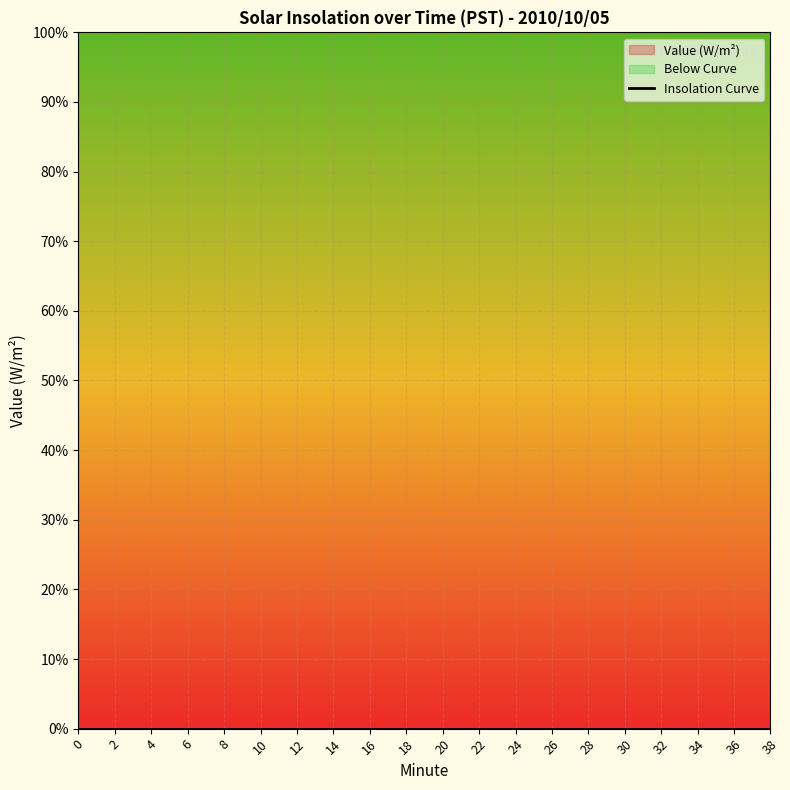

Reading left to right, transcribe all the data shown in this chart.

Value (W/m^2): 0	0	0	0	0	0	0	0	0	0	0	0	0	0	0	0	0	0	0	0
Hour: 0	0	0	0	0	0	0	0	0	0	0	0	0	0	0	0	0	0	0	0
Minute: 0	2	4	6	8	10	12	14	16	18	20	22	24	26	28	30	32	34	36	38